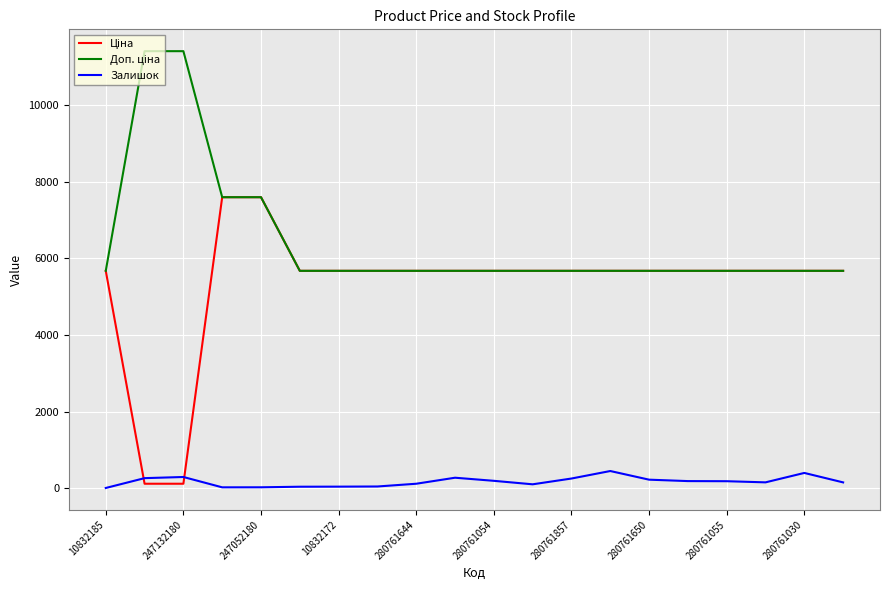

How many lines are shown in the chart?

3